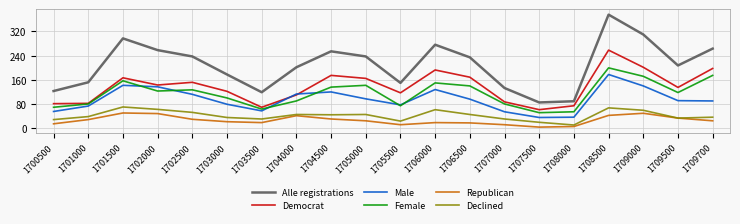

At which category does the chart reach its peak across all series?

1708500